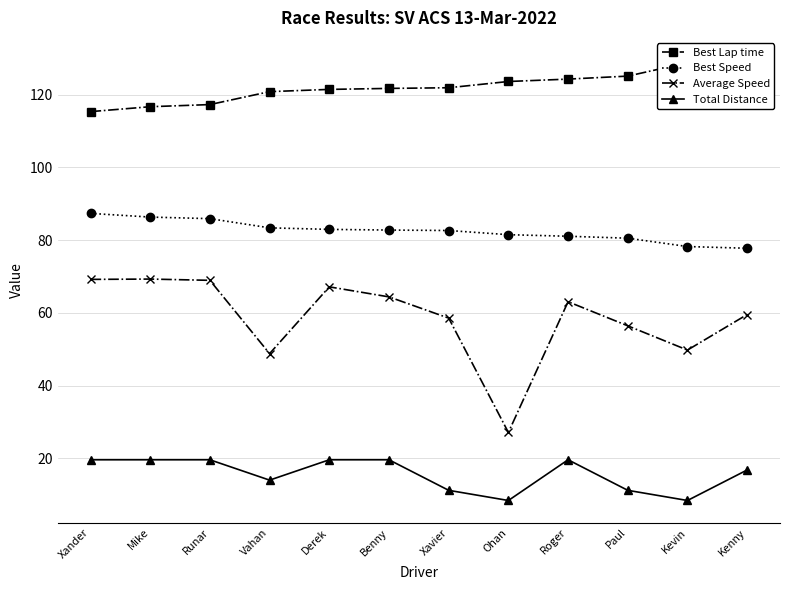

Is this an area chart (filled region under the line)?

No